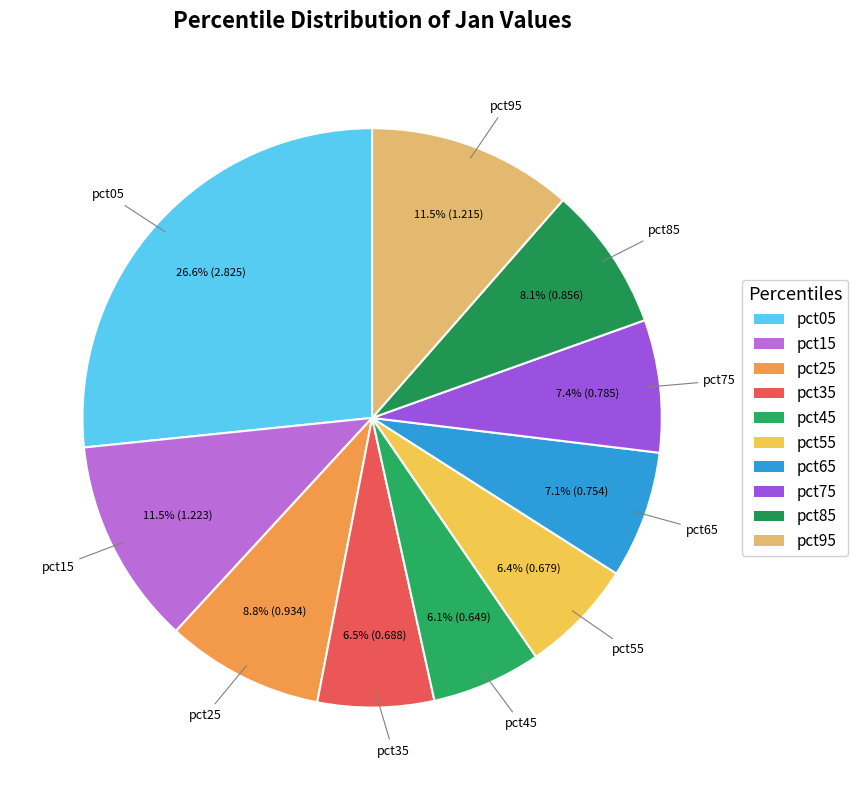

Which slice is the largest?

pct05